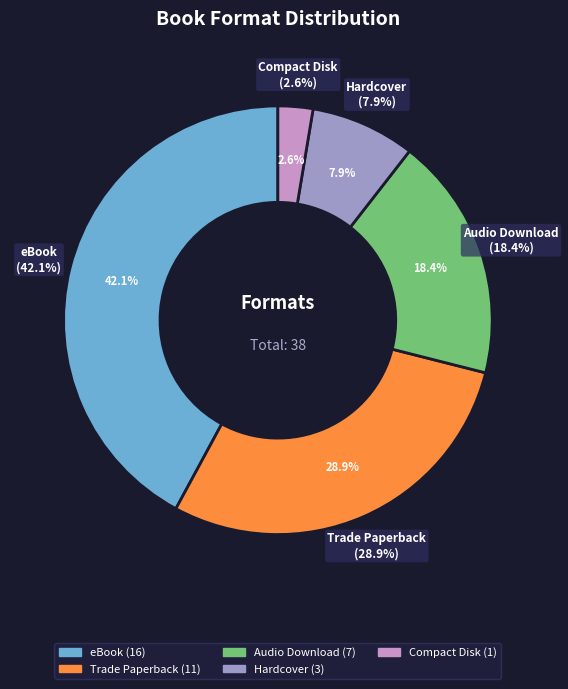

Is Trade Paperback the majority of the pie?

No